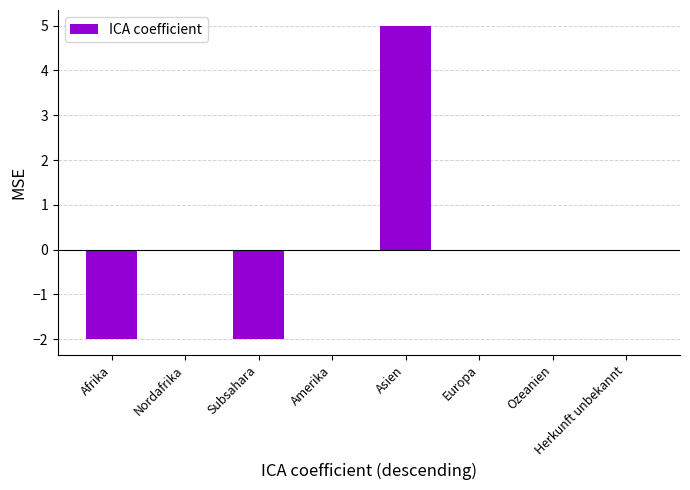

What is the change in value from Nordafrika to Asien?

+5